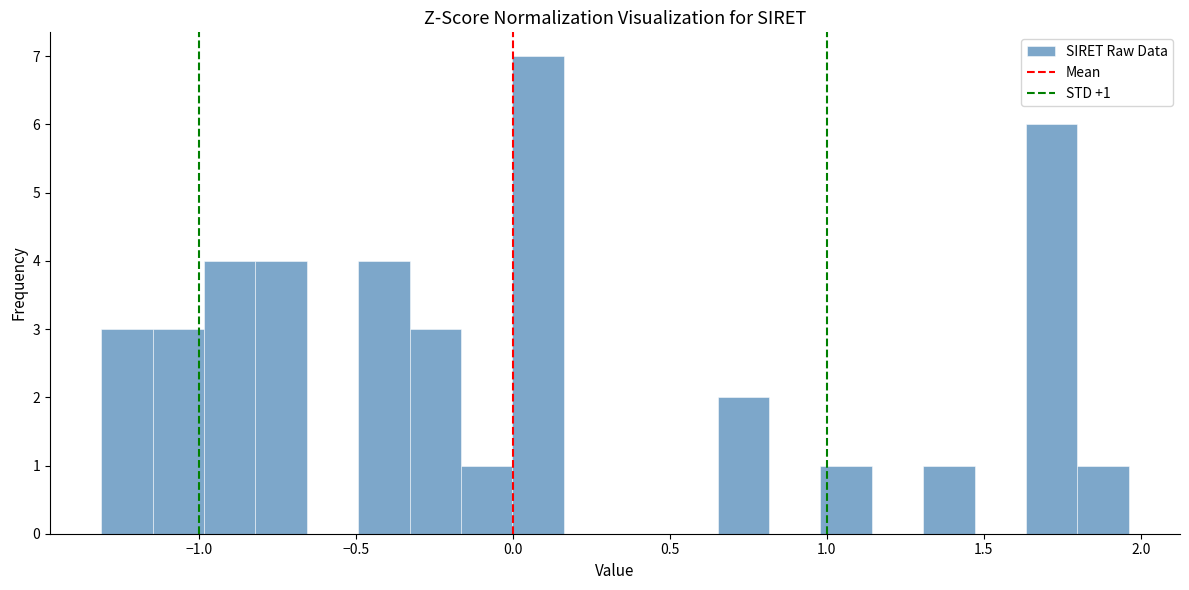

Around what value on the x-axis is the tallest bar? Give the approximate position of its centre, as read against the axis.

0.10